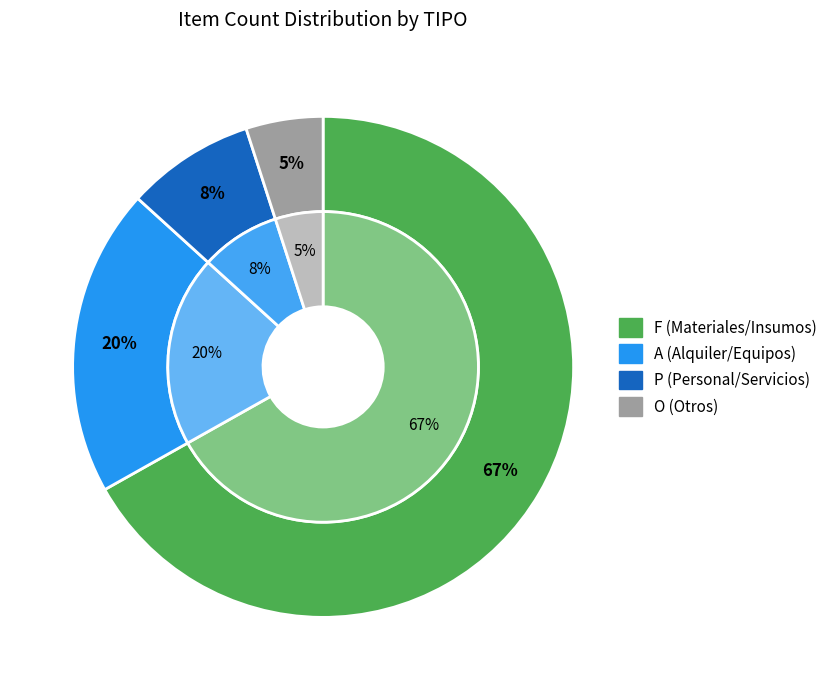

Which slice is the smallest?

O